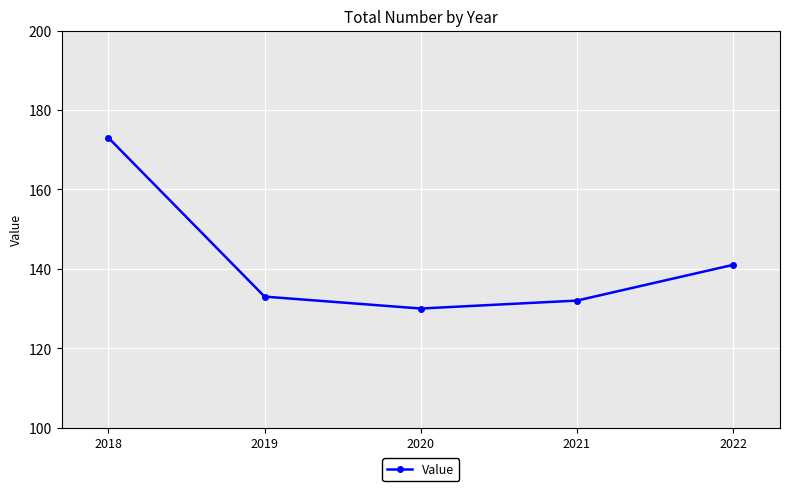

Reading left to right, transcribe all the data shown in this chart.

173	133	130	132	141